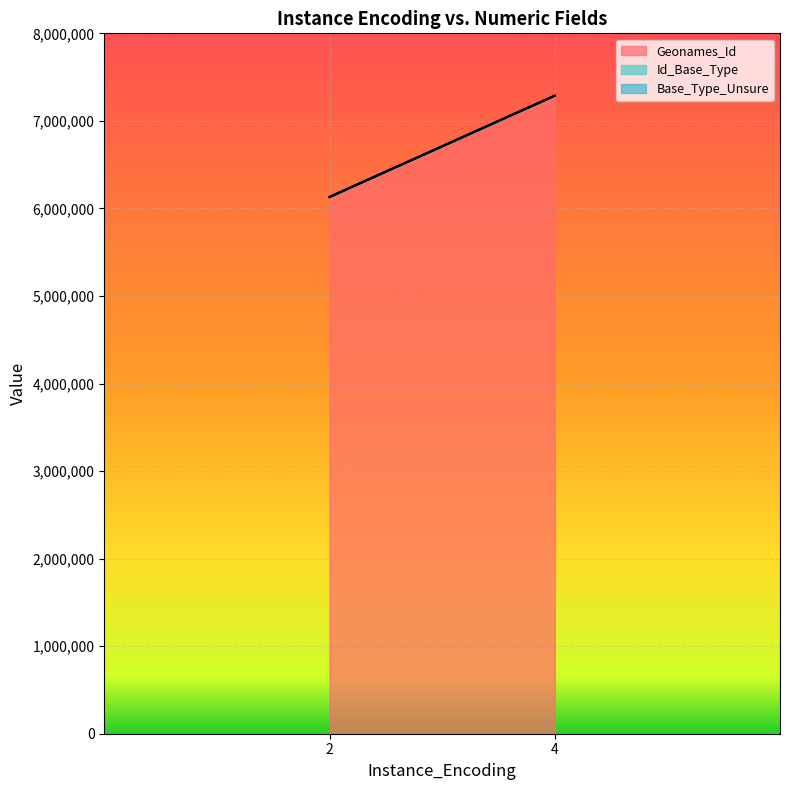

At which category is the sum across all series the highest?

4